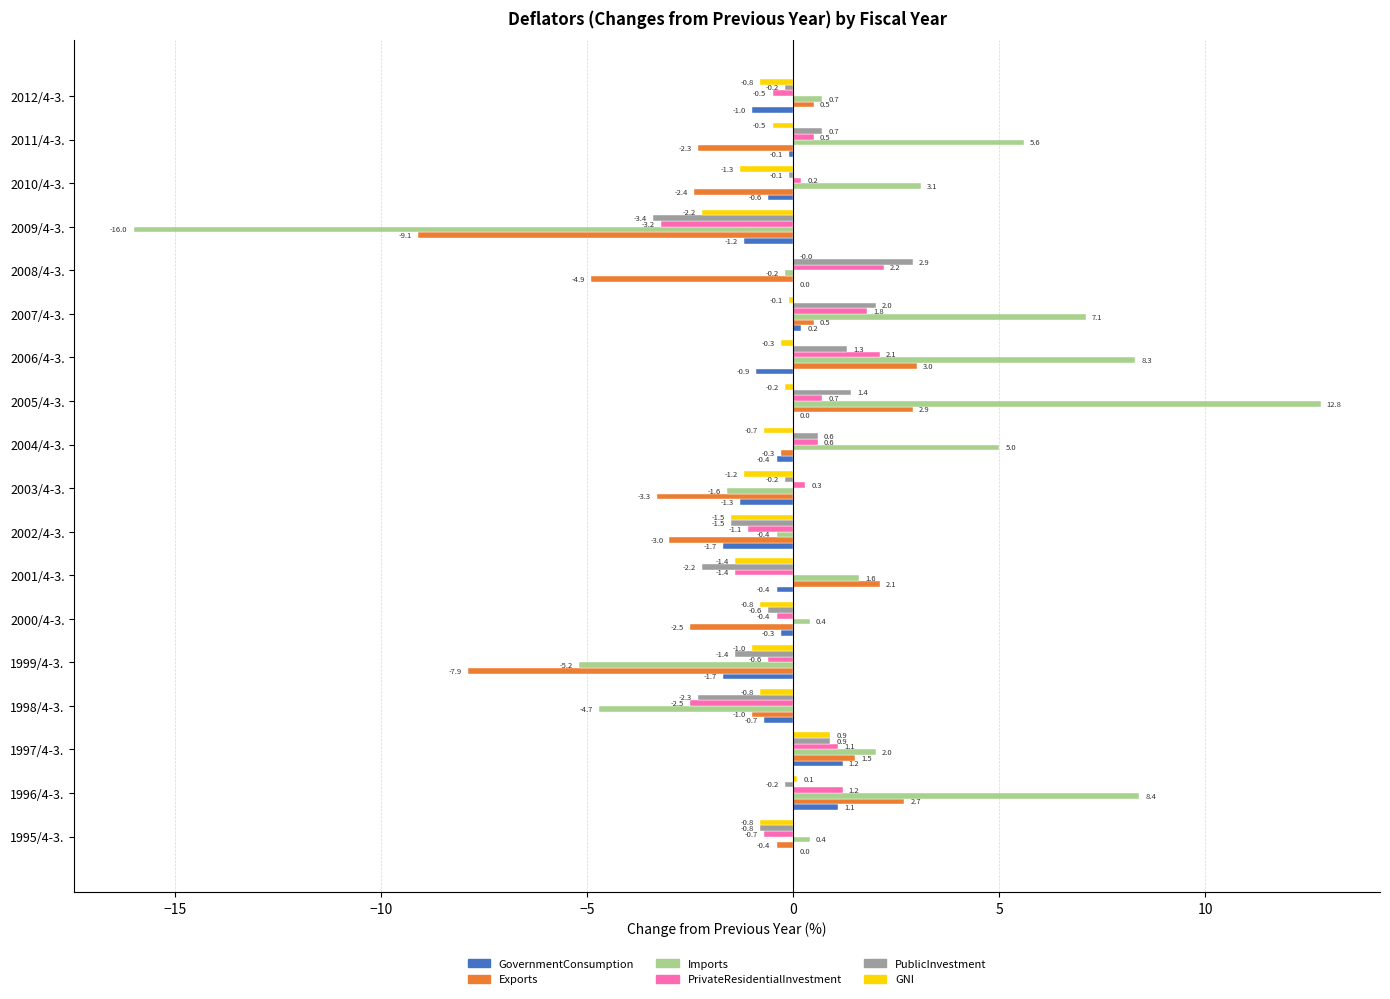

How many distinct data groups are displayed?

6